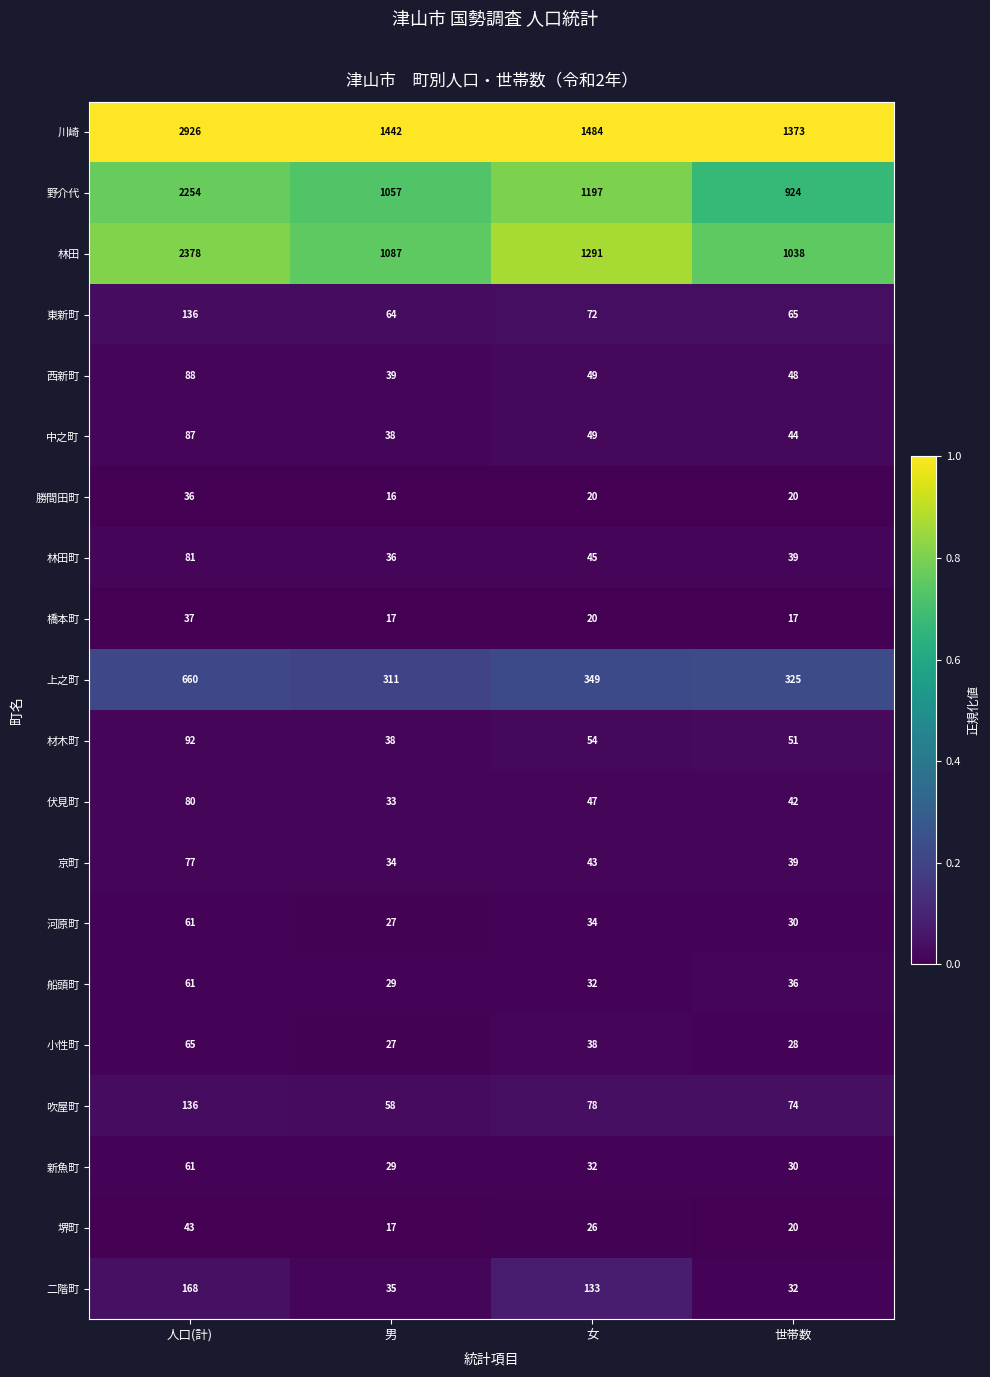

Which series has the largest total across all categories?

川崎